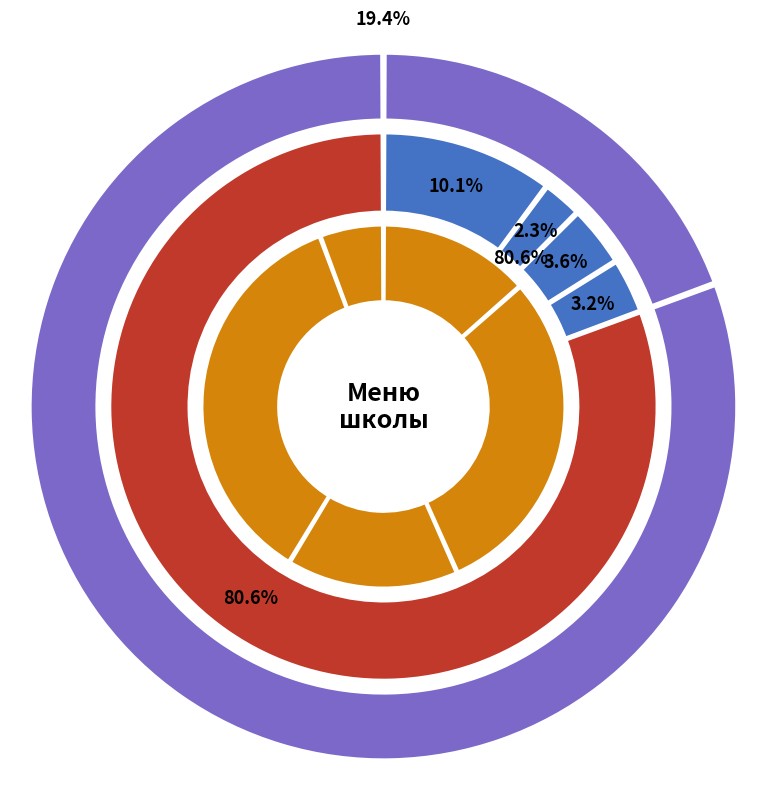

Rank the categories by value from lowest to highest.

Чай сладкий, Масло сливочное порционное, Хлеб пшеничный (завтрак), Хлеб пшеничный (обед), Каша пшеничная, Рассольник ленинградский, Рис отварной, Тефтели рыбные, Сок яблочный